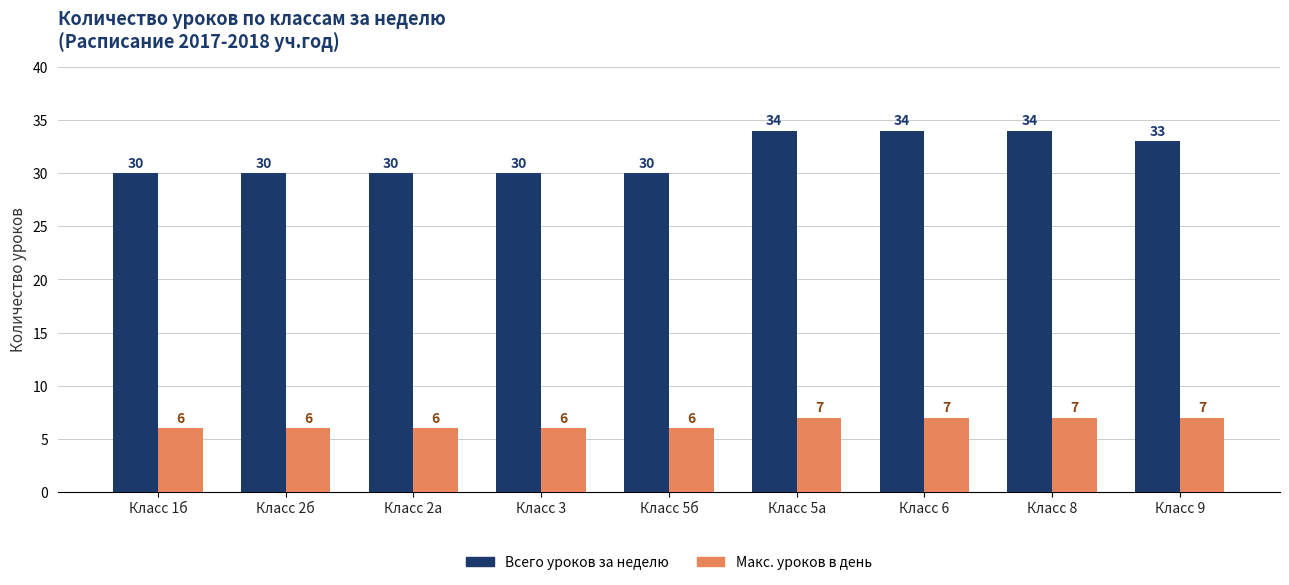

What is the total value across all series at Класс 8?

41